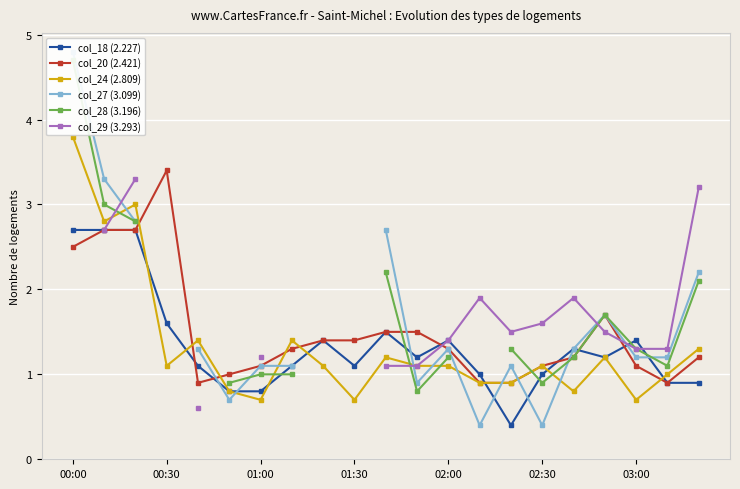

What is the value of the col_27 (3.099) point at the 2nd from the left?

3.3